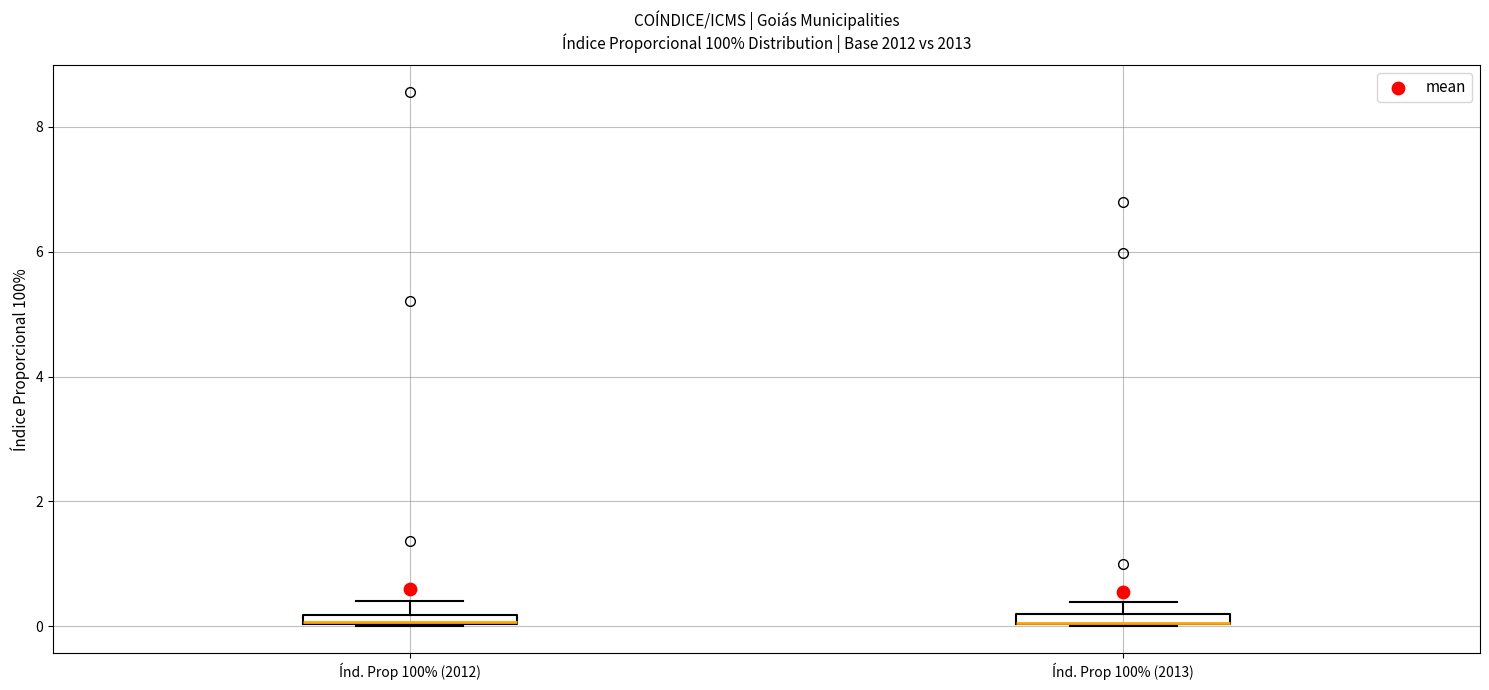

Where is the upper edge of the box for Índ. Prop 100% (2013) on the y-axis? The values are not printed on the chart, so give them approximately, as read against the axis.

0.2